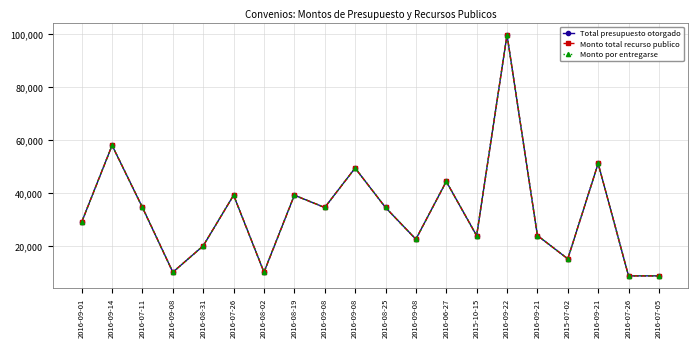

Reading left to right, list all the values displayed in this chart.

Total presupuesto otorgado: 29000.0	58000.0	34500.0	10034.0	20000.0	39150.0	10034.0	39150.0	34500.0	49416.0	34500.0	22500.0	44341.5	23835.0	99800.0	23910.0	15080.0	51156.0	8650.0	8650.0
Monto total recurso publico: 29000.0	58000.0	34500.0	10034.0	20000.0	39150.0	10034.0	39150.0	34500.0	49416.0	34500.0	22500.0	44341.5	23835.0	99800.0	23910.0	15080.0	51156.0	8650.0	8650.0
Monto por entregarse: 29000.0	58000.0	34500.0	10034.0	20000.0	39150.0	10034.0	39150.0	34500.0	49416.0	34500.0	22500.0	44341.5	23835.0	99800.0	23910.0	15080.0	51156.0	8650.0	8650.0